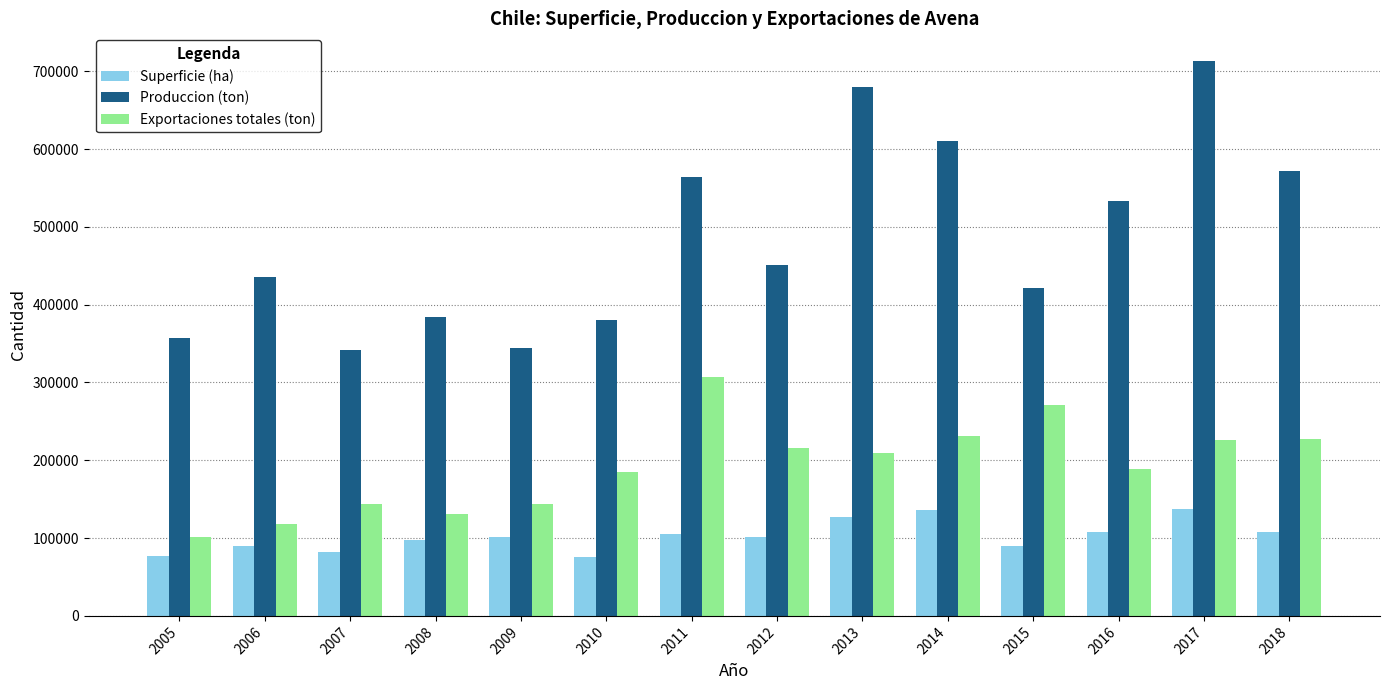

Are the bars grouped side by side (vs. stacked)?

Yes